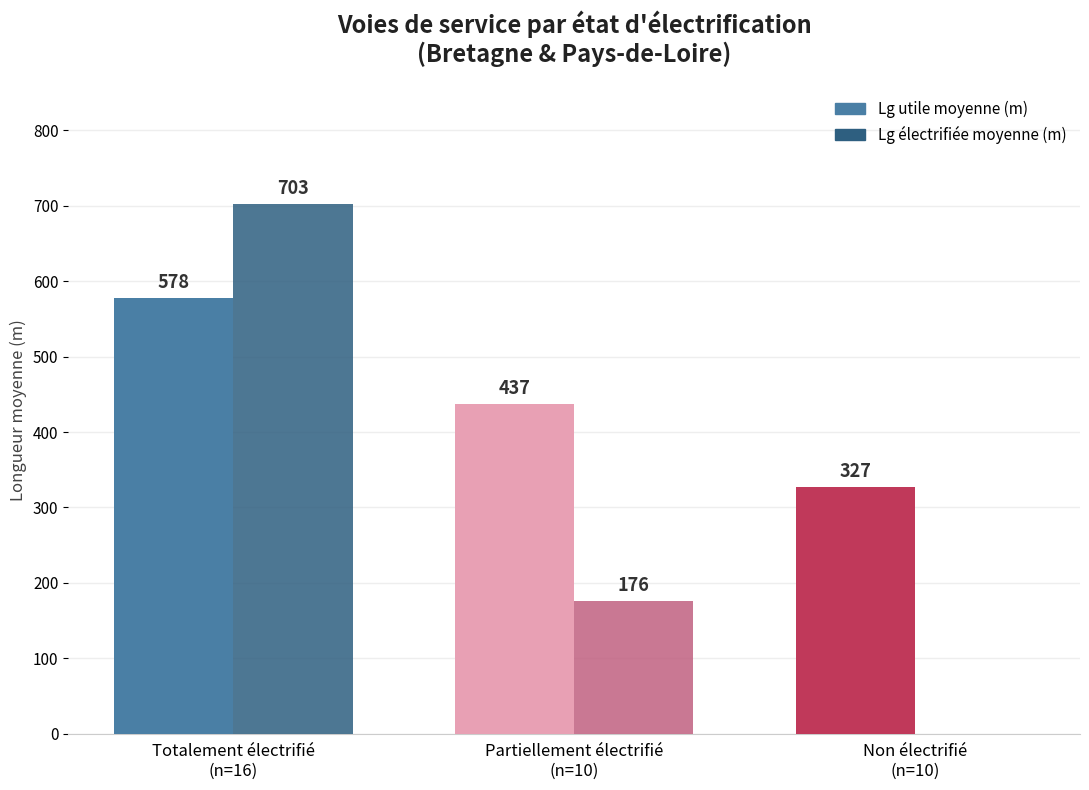

Which series has the largest total across all categories?

Lg utile moyenne (m)